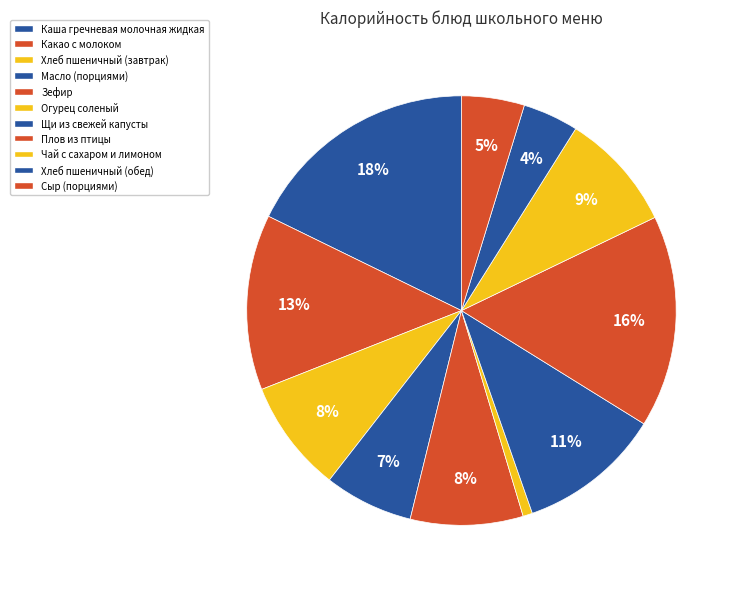

To the nearest percent, what is the difference between the Какао с молоком and Огурец соленый slice percentages?

12%